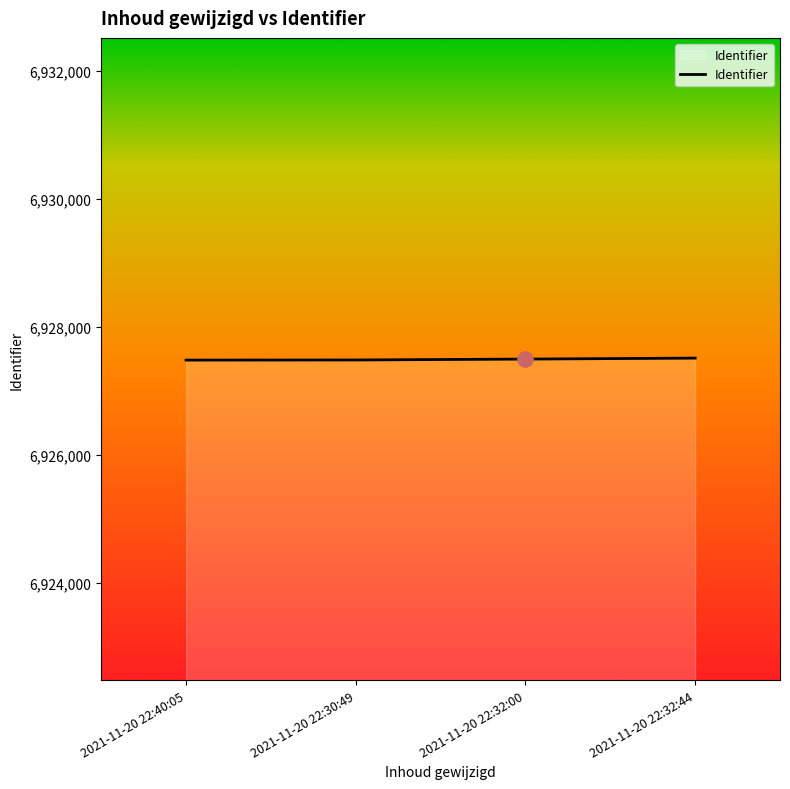

What is the change in value from 2021-11-20 22:30:49 to 2021-11-20 22:32:00?

+14